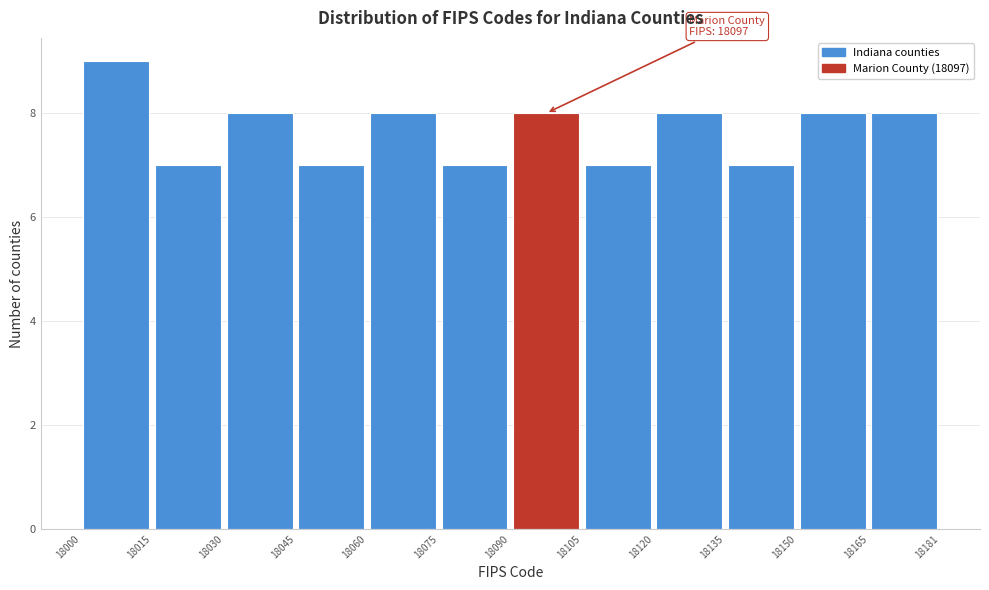

Which range on the x-axis has the tallest bar?

18000 to 18015